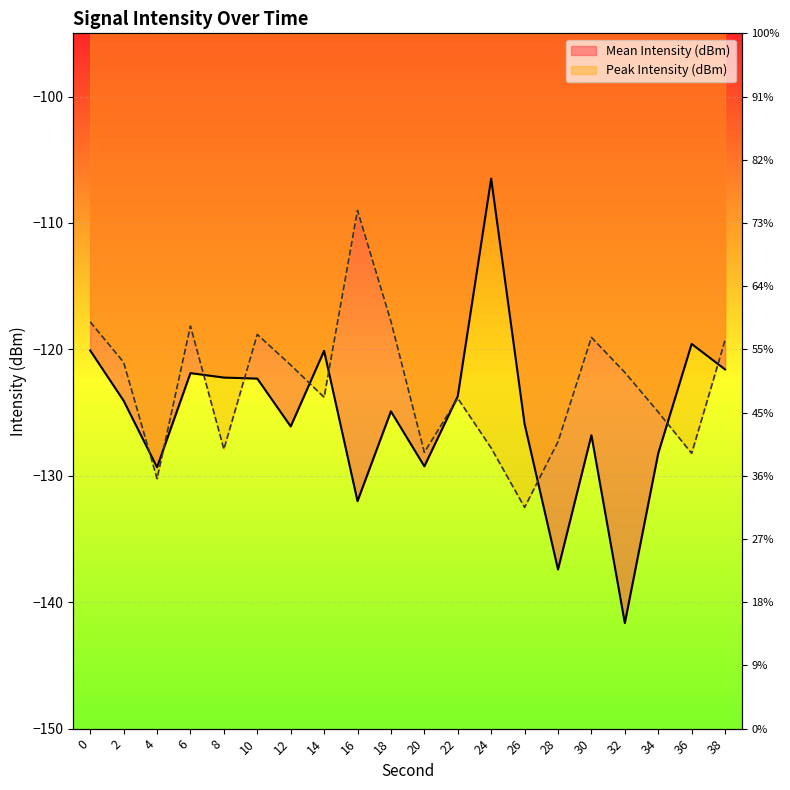

How many times do Peak Intensity (dBm) and Mean Intensity (dBm) cross each other?

10